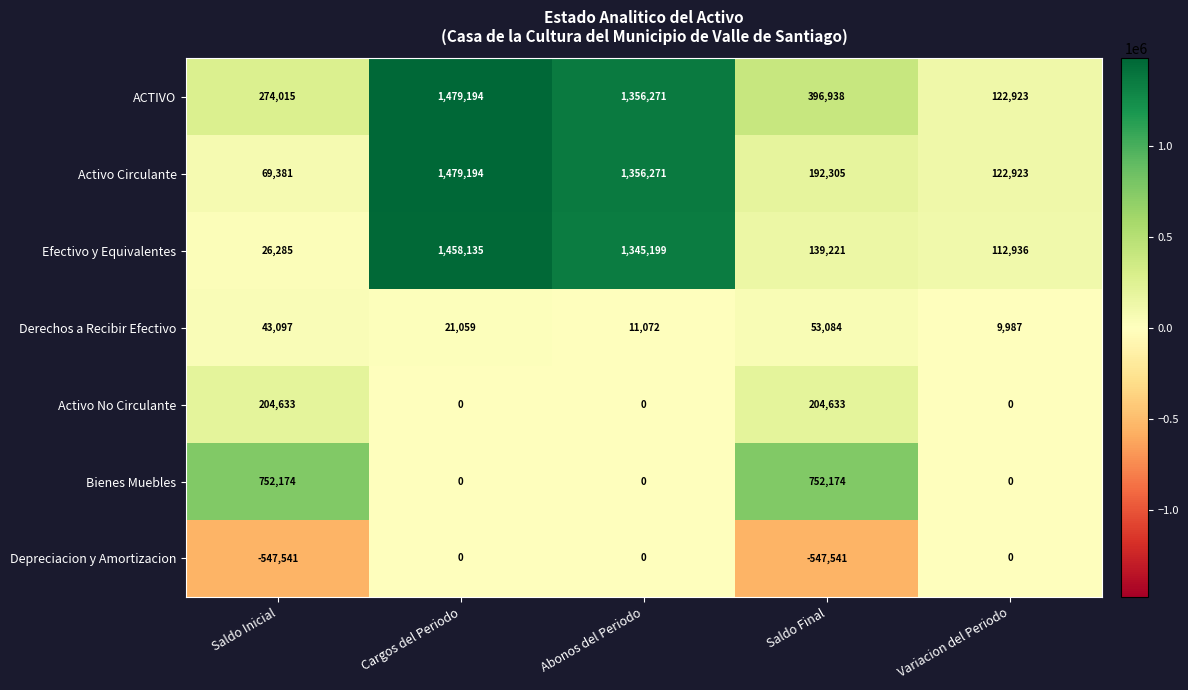

List the labels in order of Efectivo y Equivalentes value, largest first.

Cargos del Periodo, Abonos del Periodo, Saldo Final, Variacion del Periodo, Saldo Inicial